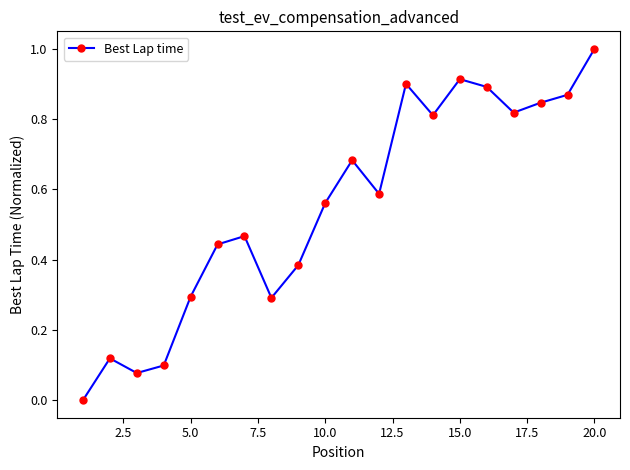

What is the sum of all values?

11.1